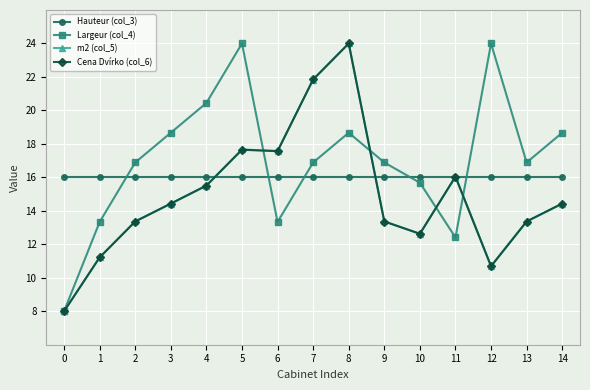

What is the approximate value of m2 (col_5) at 0?

8.0